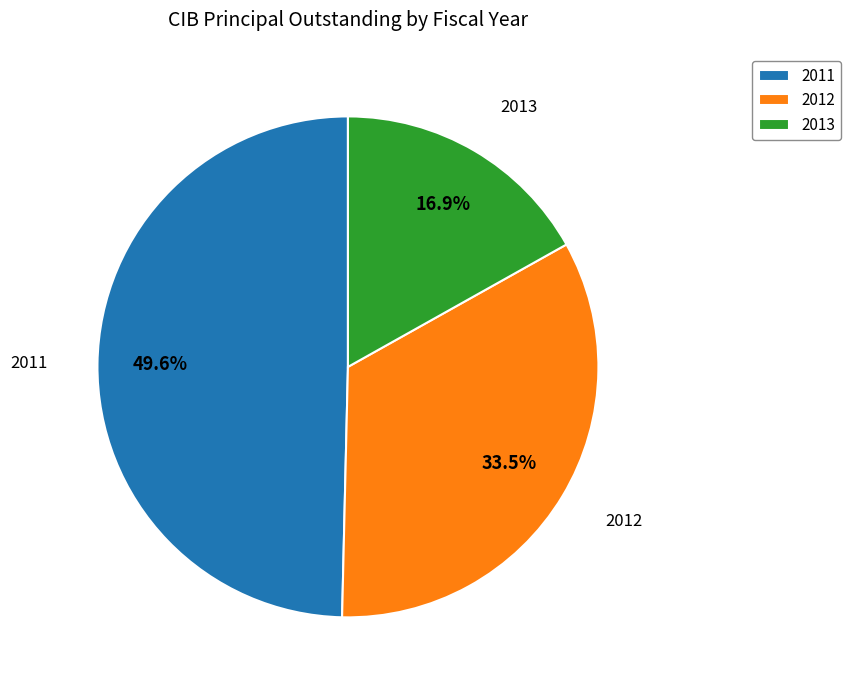

True or false: 2013 accounts for 3% of the total.

False